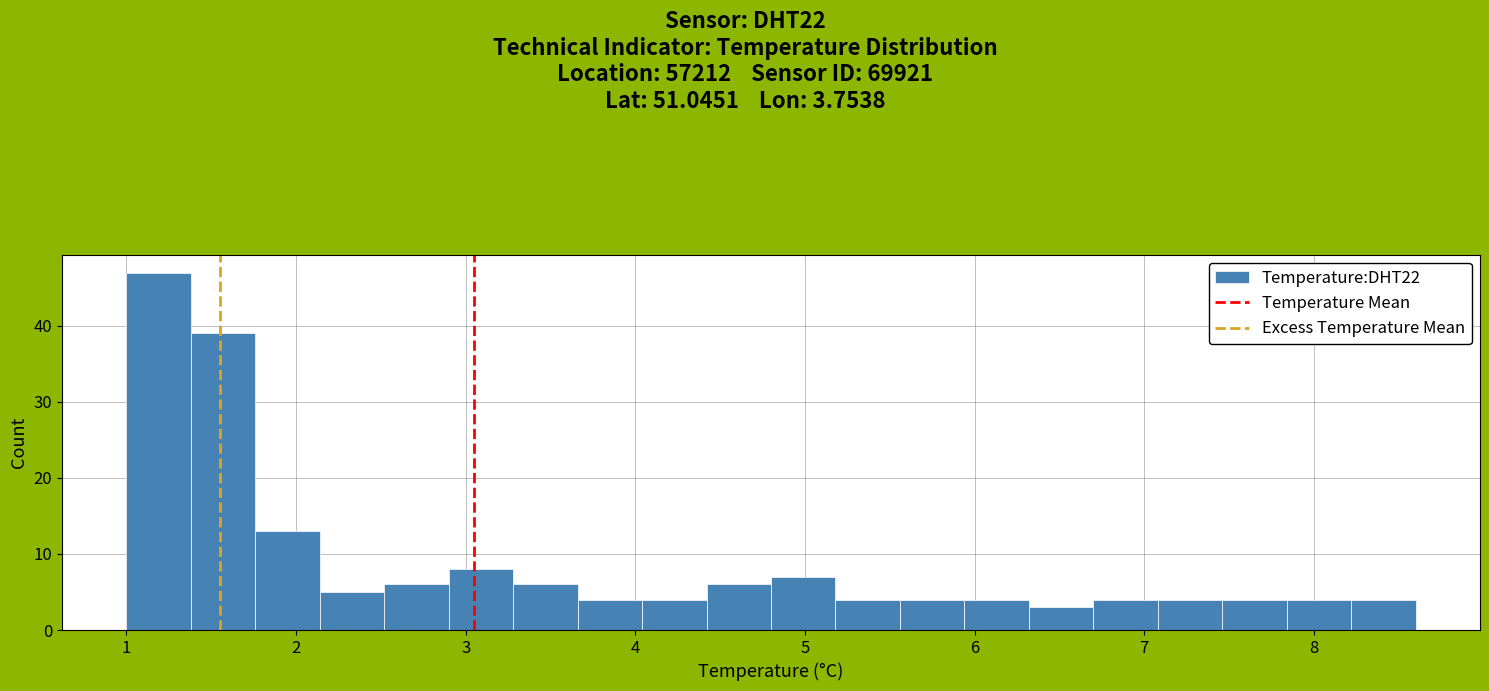

Read against the x-axis, roughly where is the centre of the tallest bar?

1.2